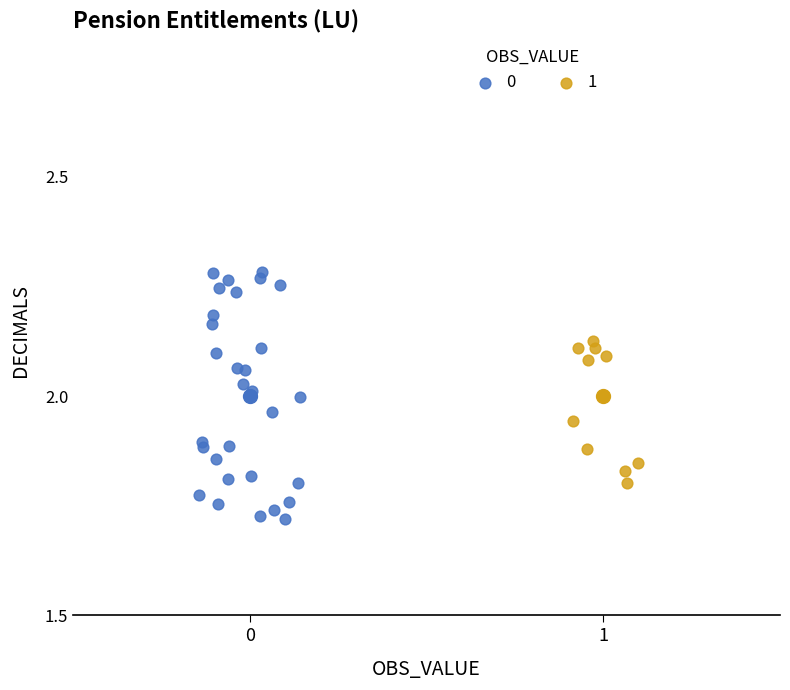

What are all the series names shown in the legend?

0, 1